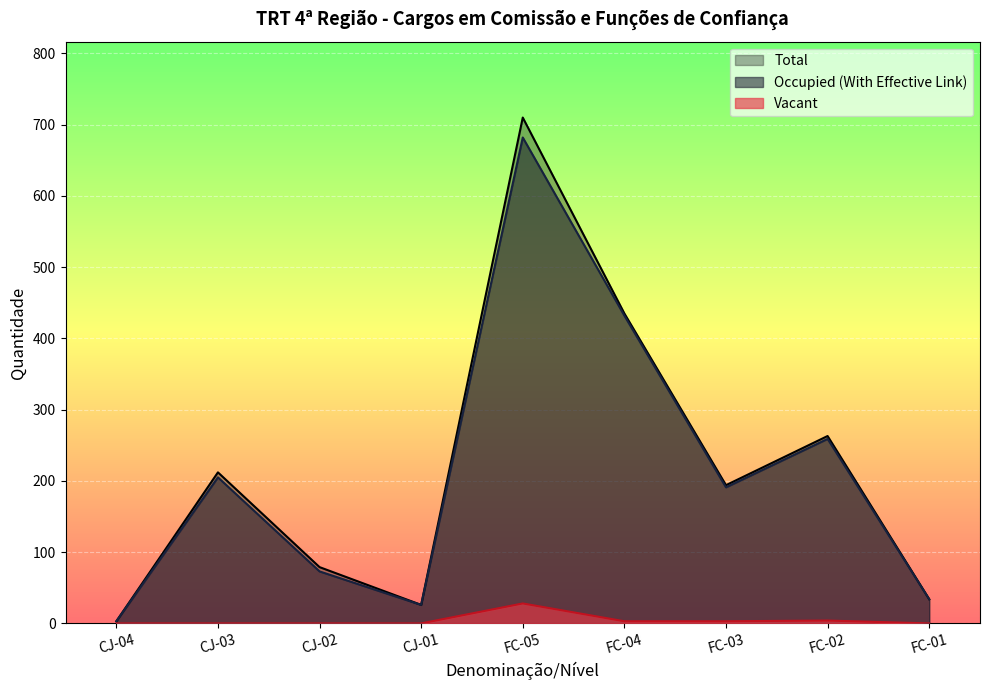

Which has a higher value, FC-03 or FC-04?

FC-04